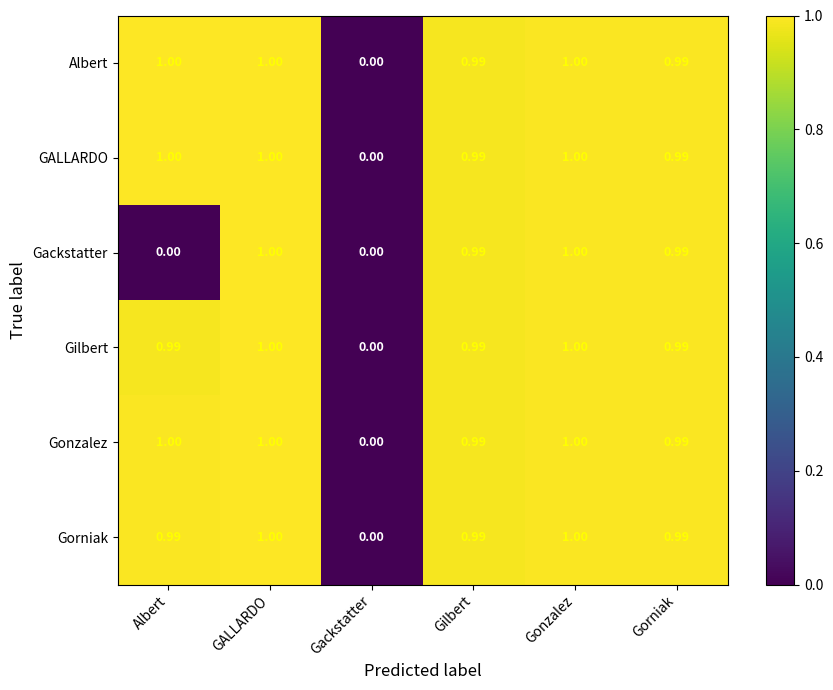

At which label is GALLARDO closest to 0?

Gackstatter